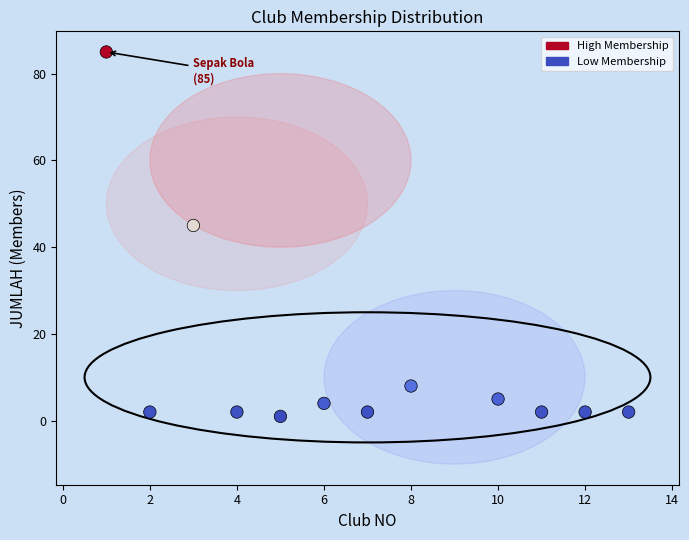

What Y value in the scatter plot is closest to 43?

45